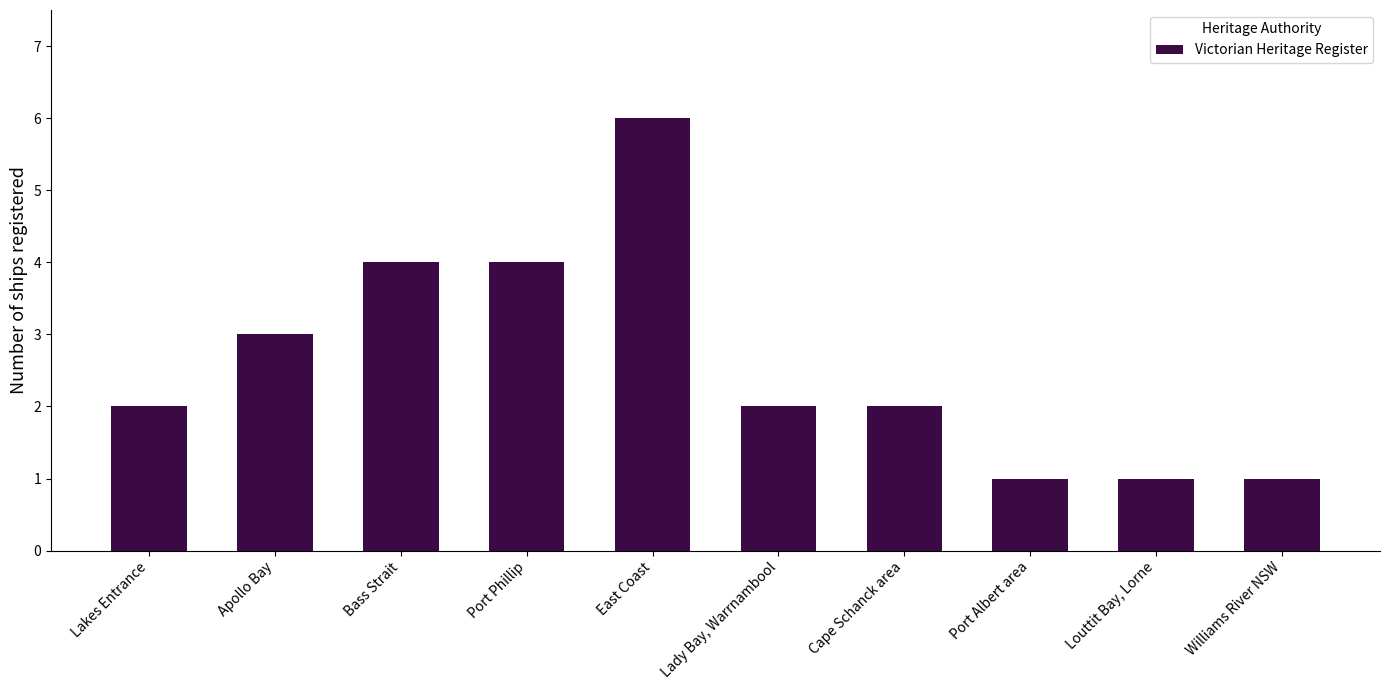

What is the difference between the maximum and minimum values?

5